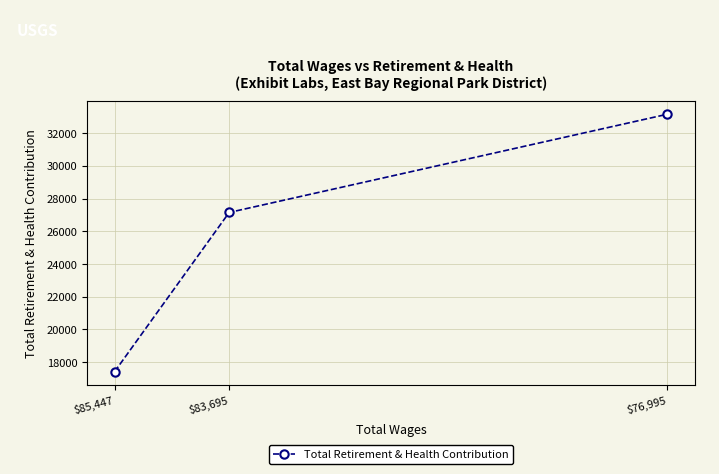

Which label corresponds to the largest value in the chart?

$76,995